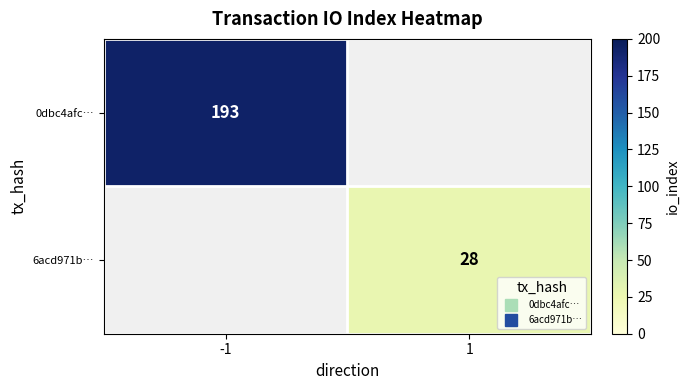

What is the approximate value of 6acd971b… at 1?

28.0